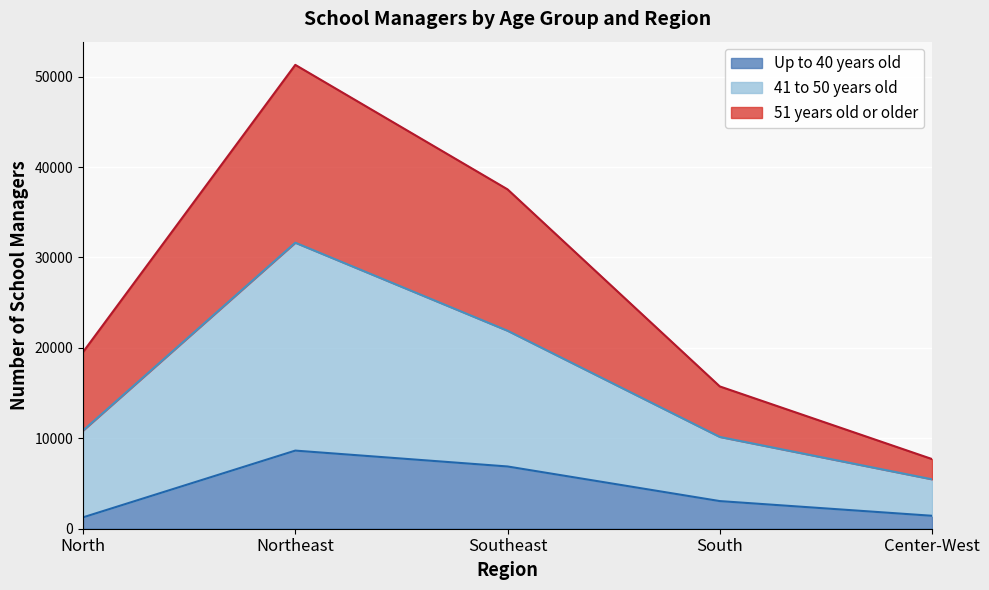

At which category does the chart reach its minimum across all series?

North